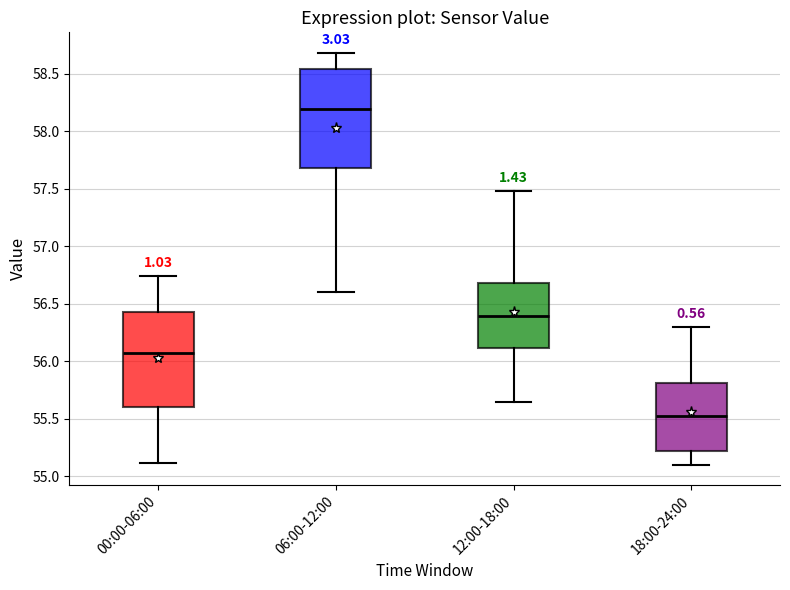

Reading left to right, transcribe this box plot: for each box, give where its median line is, the range the box spans, and where its two whiskers end, as read against the y-axis. The values are not printed on the chart, so give them approximately, as read against the axis.

00:00-06:00: median 56.05, box 55.60 to 56.40, whiskers 55.10 to 56.75
06:00-12:00: median 58.20, box 57.70 to 58.55, whiskers 56.60 to 58.70
12:00-18:00: median 56.40, box 56.10 to 56.70, whiskers 55.65 to 57.50
18:00-24:00: median 55.50, box 55.20 to 55.80, whiskers 55.10 to 56.30